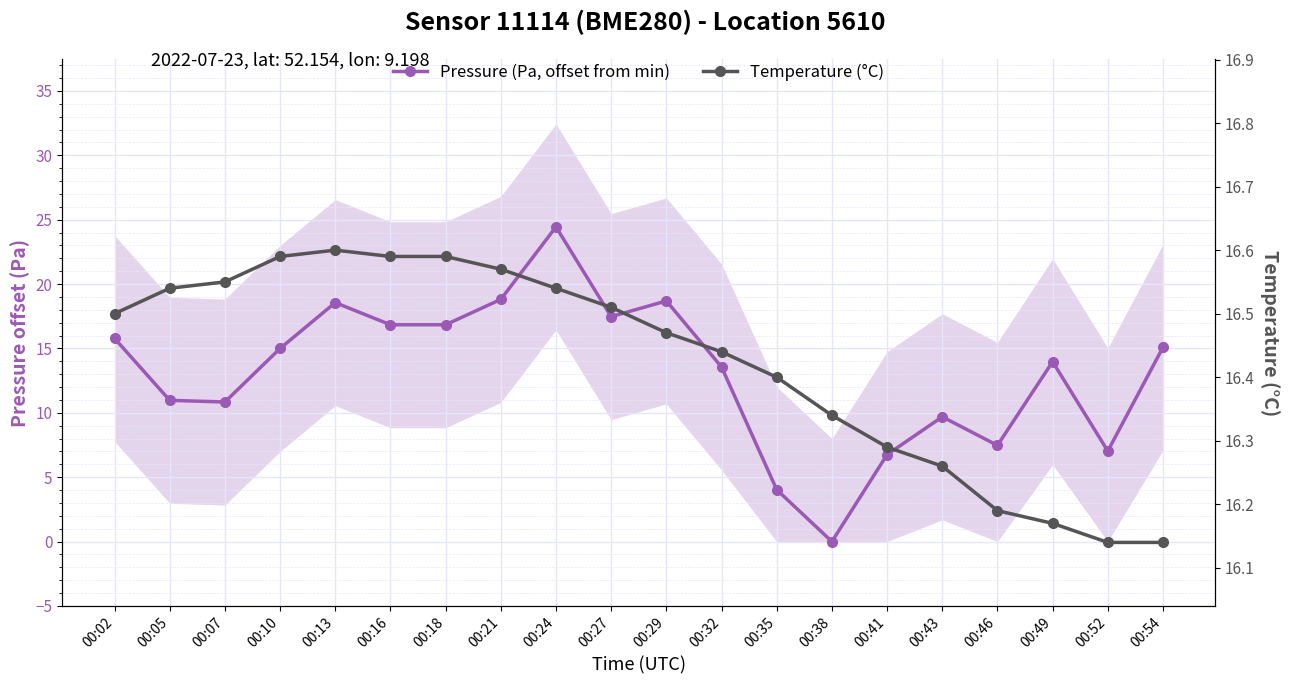

What is the value of the Temperature (°C) point at the 4th from the left?

16.6